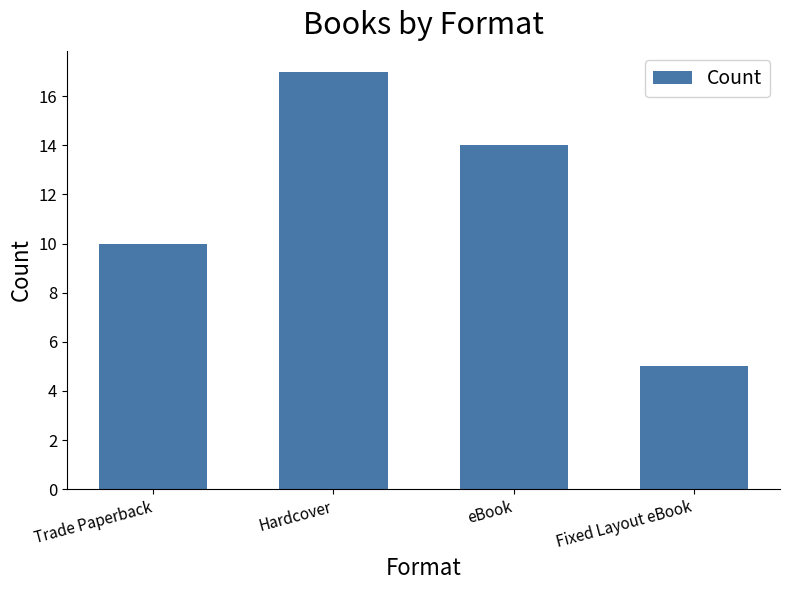

What is the approximate value at Hardcover, to the nearest 5?

15